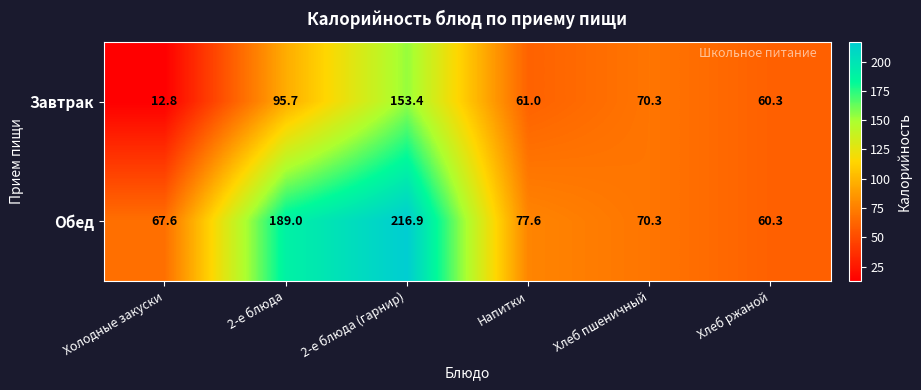

What is the smallest value displayed?

12.8